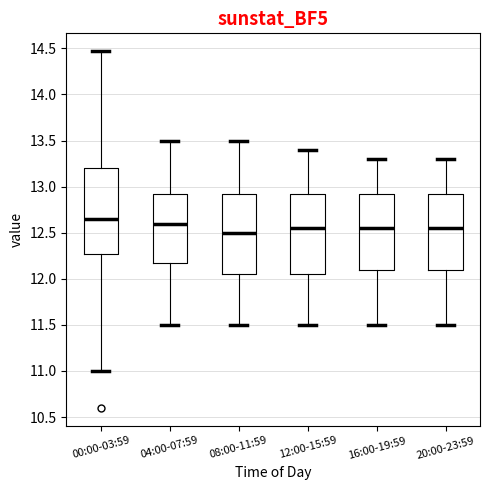

Where does the lower whisker of the box for 00:00-03:59 end on the y-axis? The values are not printed on the chart, so give them approximately, as read against the axis.

11.00